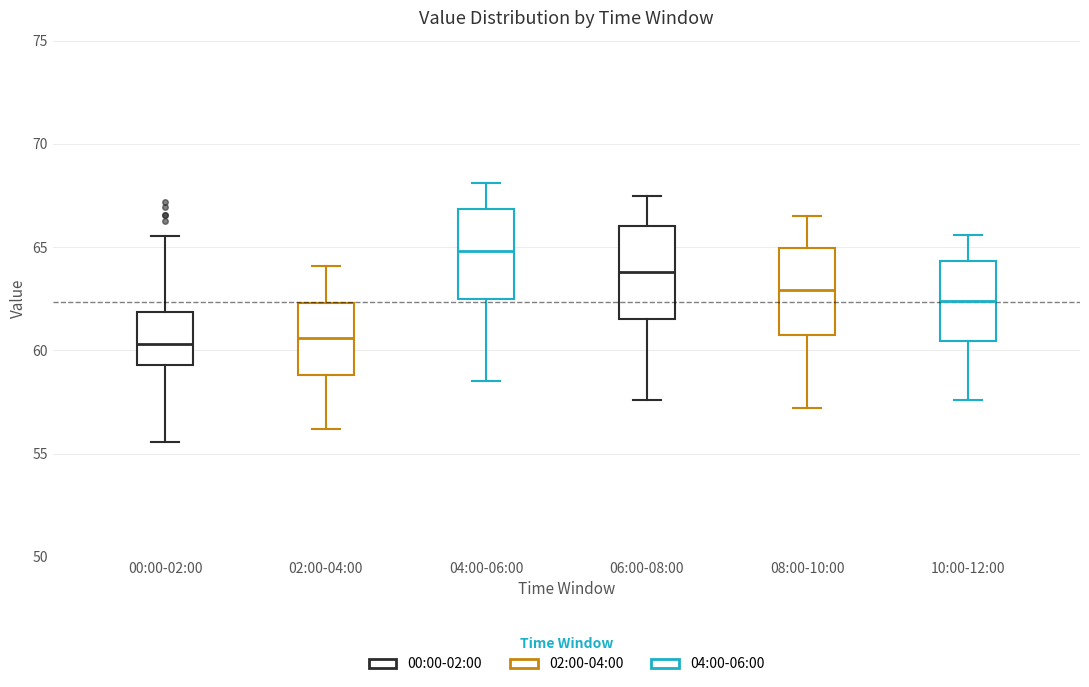

Which box has the highest median line?

04:00-06:00